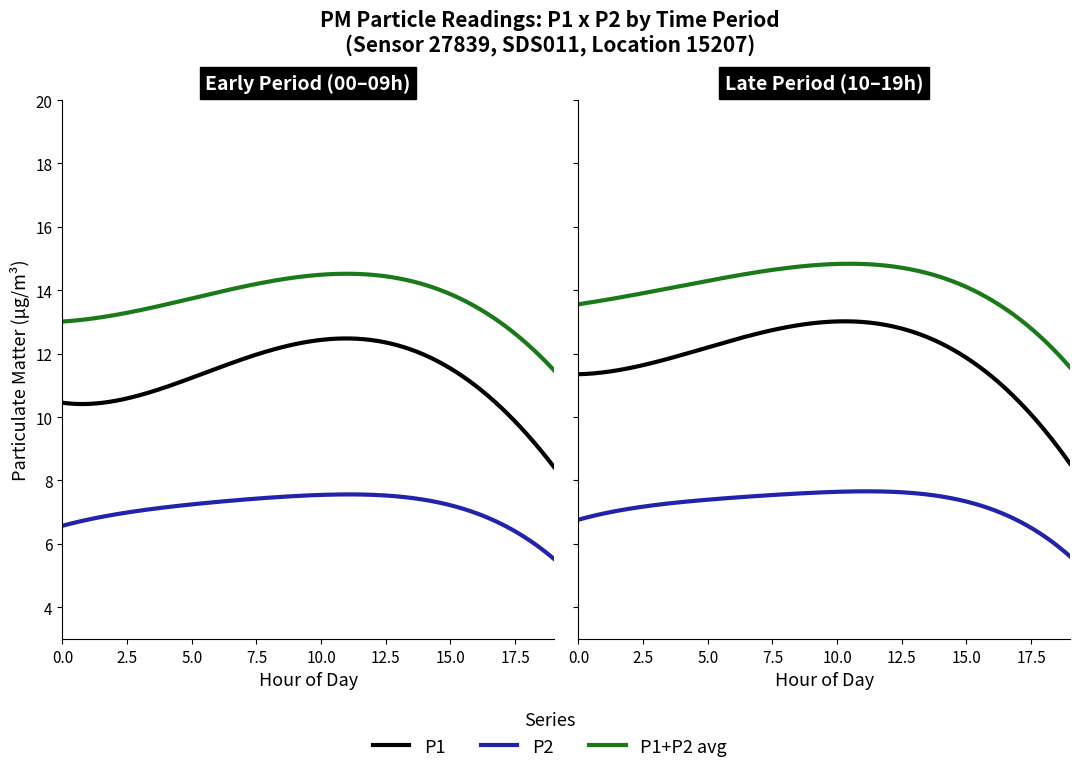

The value of P2 at 18:00 is 3.9. True or false?

False